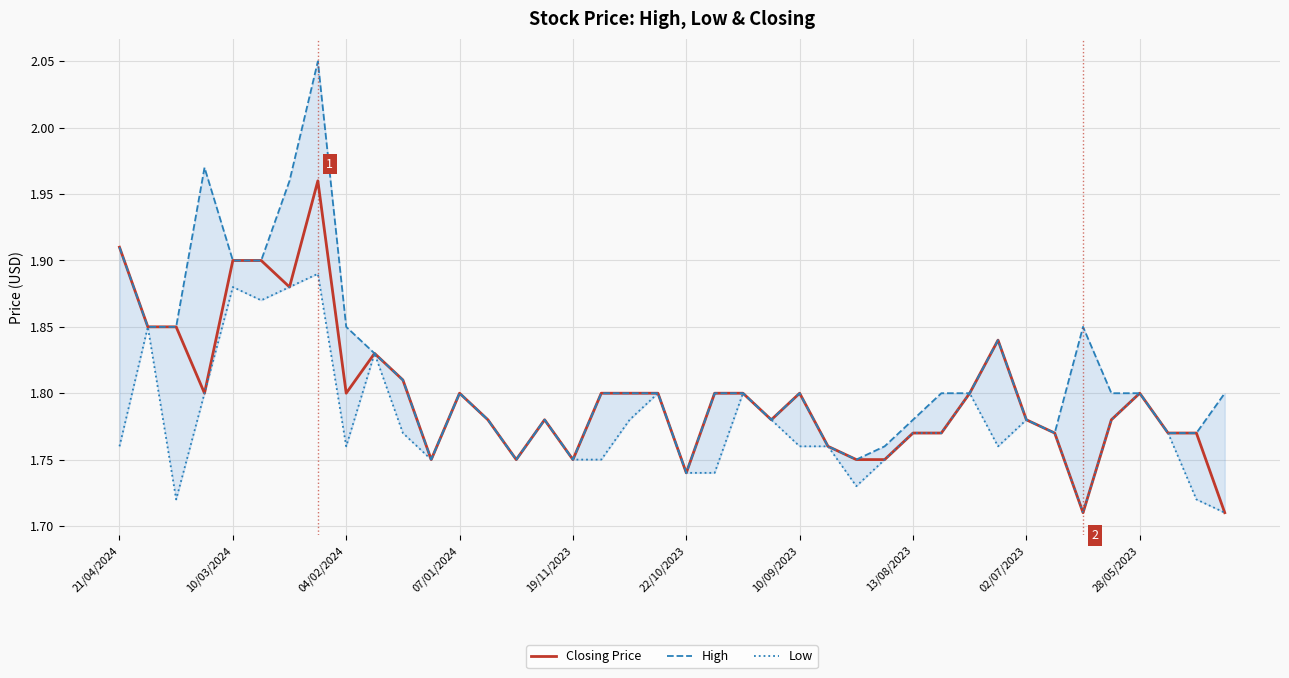

Rank the series by their maximum value, from lowest to highest.

Low, Closing Price, High